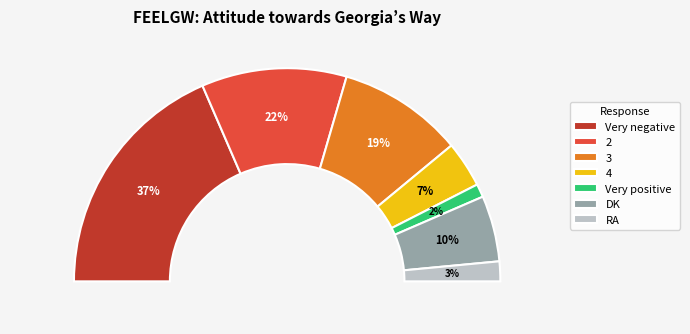

Rank the categories by value from lowest to highest.

Very positive, RA, 4, DK, 3, 2, Very negative